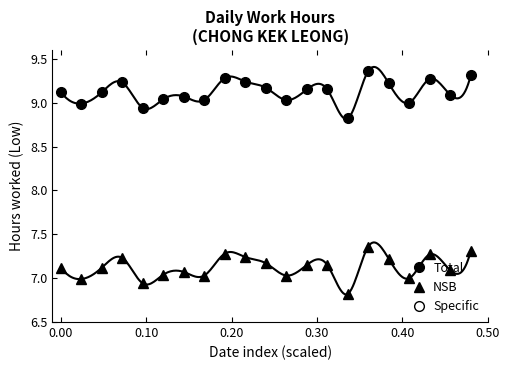

True or false: NSB and Specific cross at least once.

False